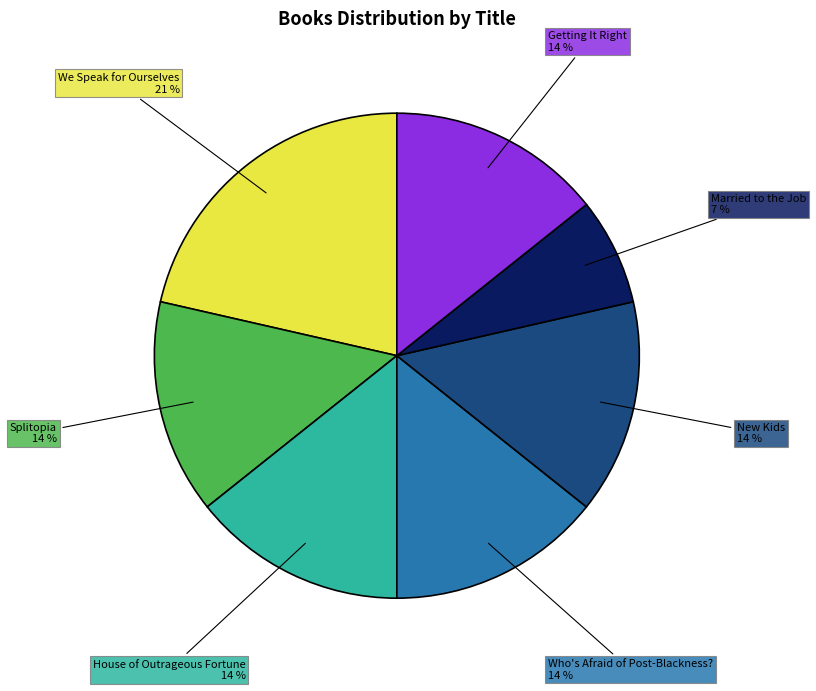

Which slice is the largest?

We Speak for Ourselves